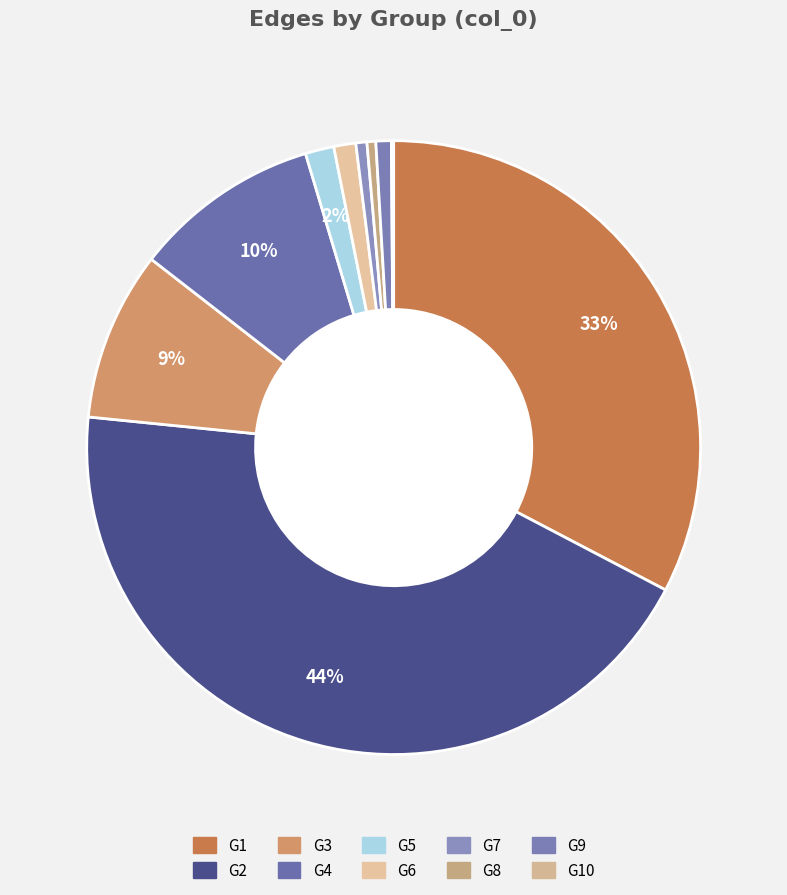

How many slices are in this pie chart?

10